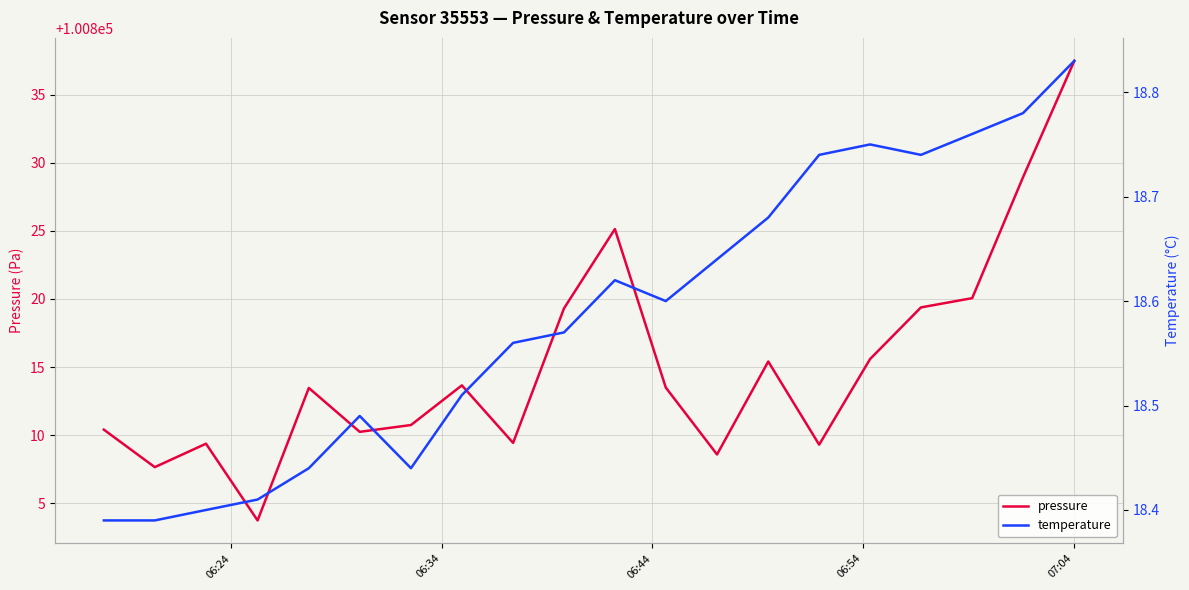

What is the maximum value for pressure?

100837.5